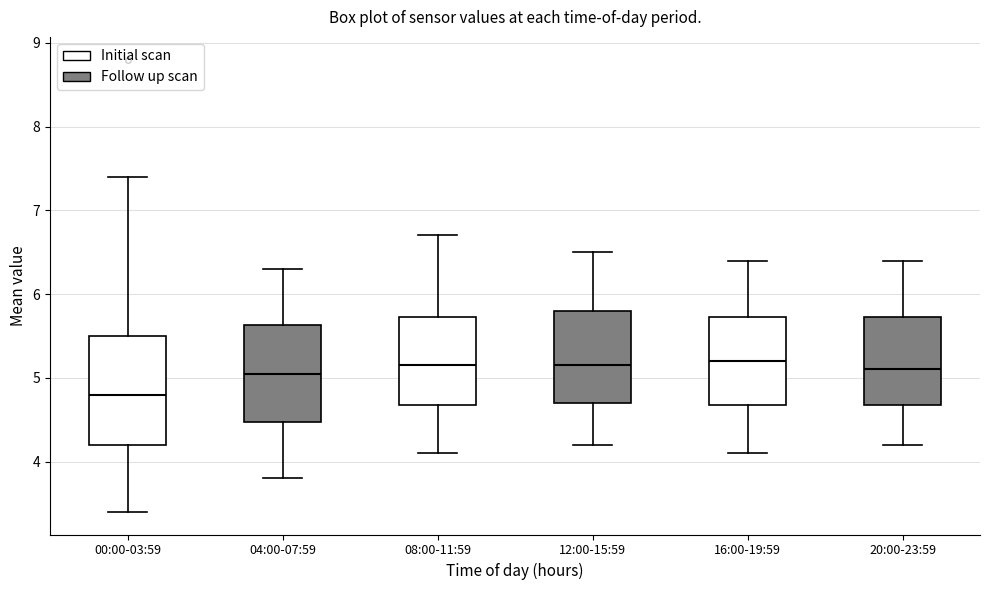

Which box's median line is the lowest?

00:00-03:59